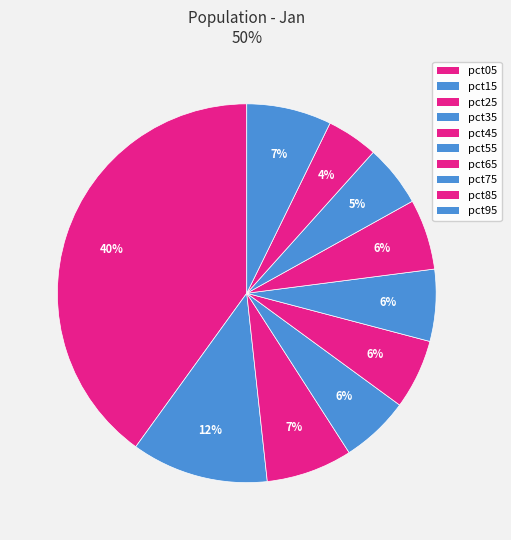

To the nearest percent, what portion does pct55 represent?

6%